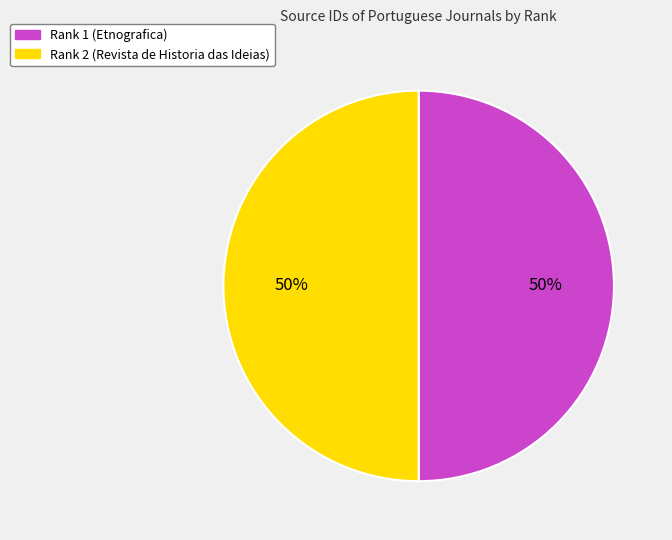

True or false: Rank 2 (Revista de Historia das Ideias) accounts for 37% of the total.

False